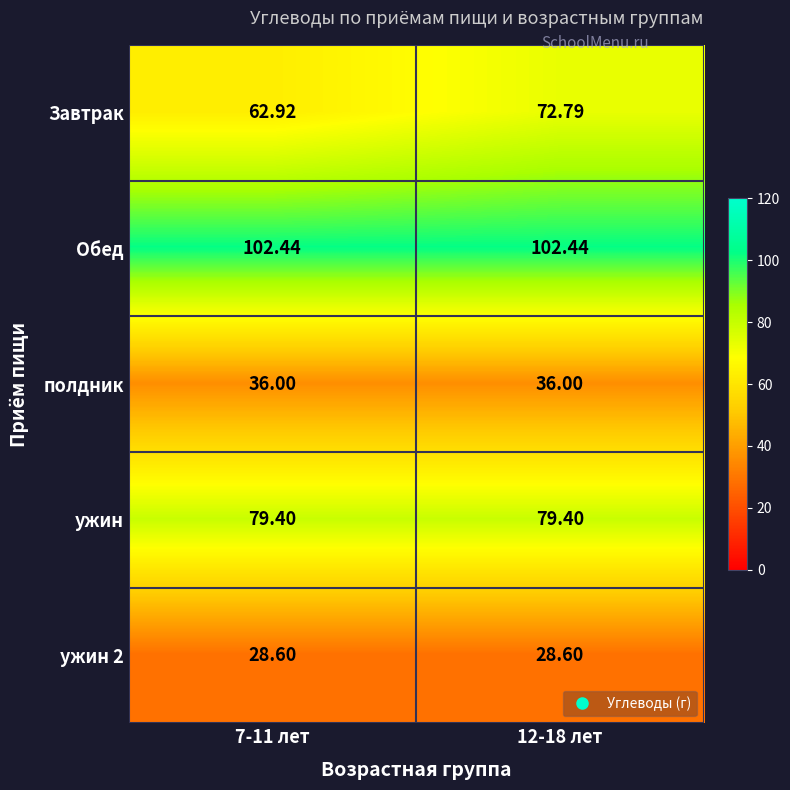

What is the spread (max minus min) of values at 7-11 лет?

73.8